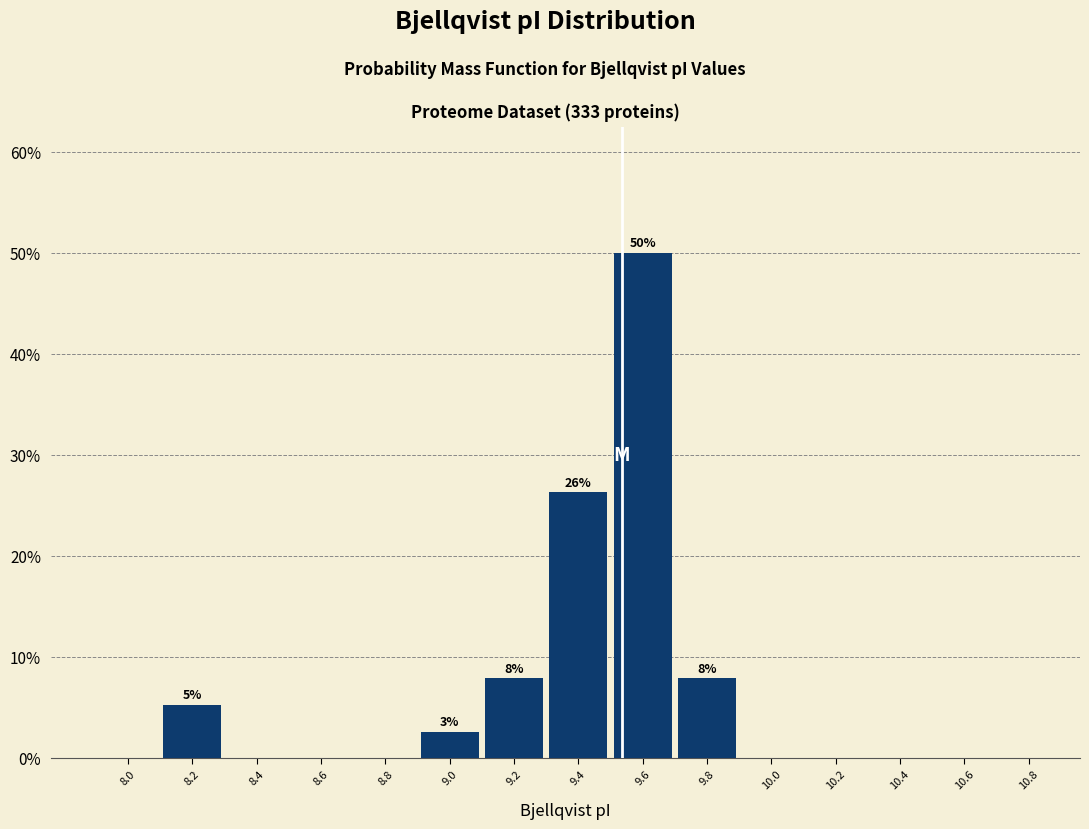

Reading left to right, list all the values displayed in this chart.

8.0=0.0	8.2=5.3	8.4=0.0	8.6=0.0	8.8=0.0	9.0=2.6	9.2=7.9	9.4=26.3	9.6=50.0	9.8=7.9	10.0=0.0	10.2=0.0	10.4=0.0	10.6=0.0	10.8=0.0